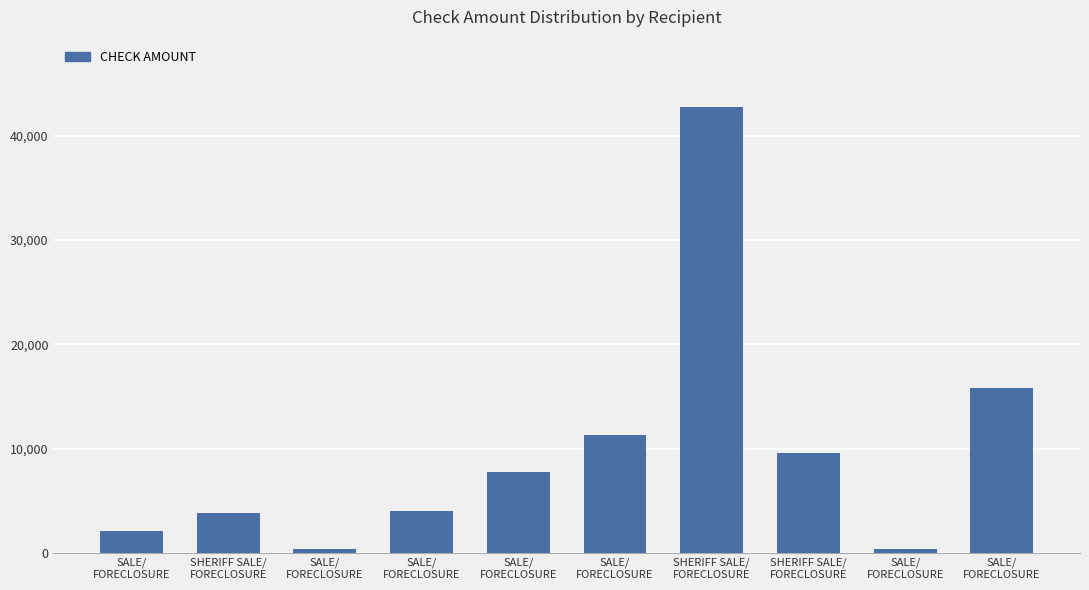

Reading left to right, extract all data points from this chart.

SALE/
FORECLOSURE=2156.2	SHERIFF SALE/
FORECLOSURE=3880.2	SALE/
FORECLOSURE=401.2	SALE/
FORECLOSURE=4002.8	SALE/
FORECLOSURE=7782.5	SALE/
FORECLOSURE=11342.5	SHERIFF SALE/
FORECLOSURE=42800.5	SHERIFF SALE/
FORECLOSURE=9547.2	SALE/
FORECLOSURE=342.8	SALE/
FORECLOSURE=15853.1